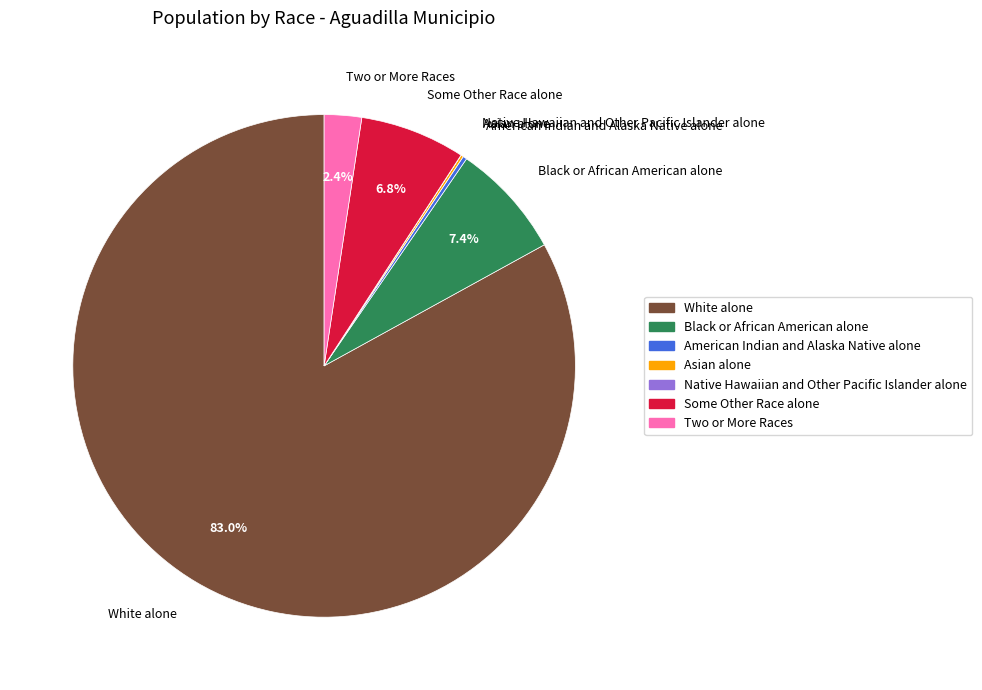

Which slice is the largest?

White alone